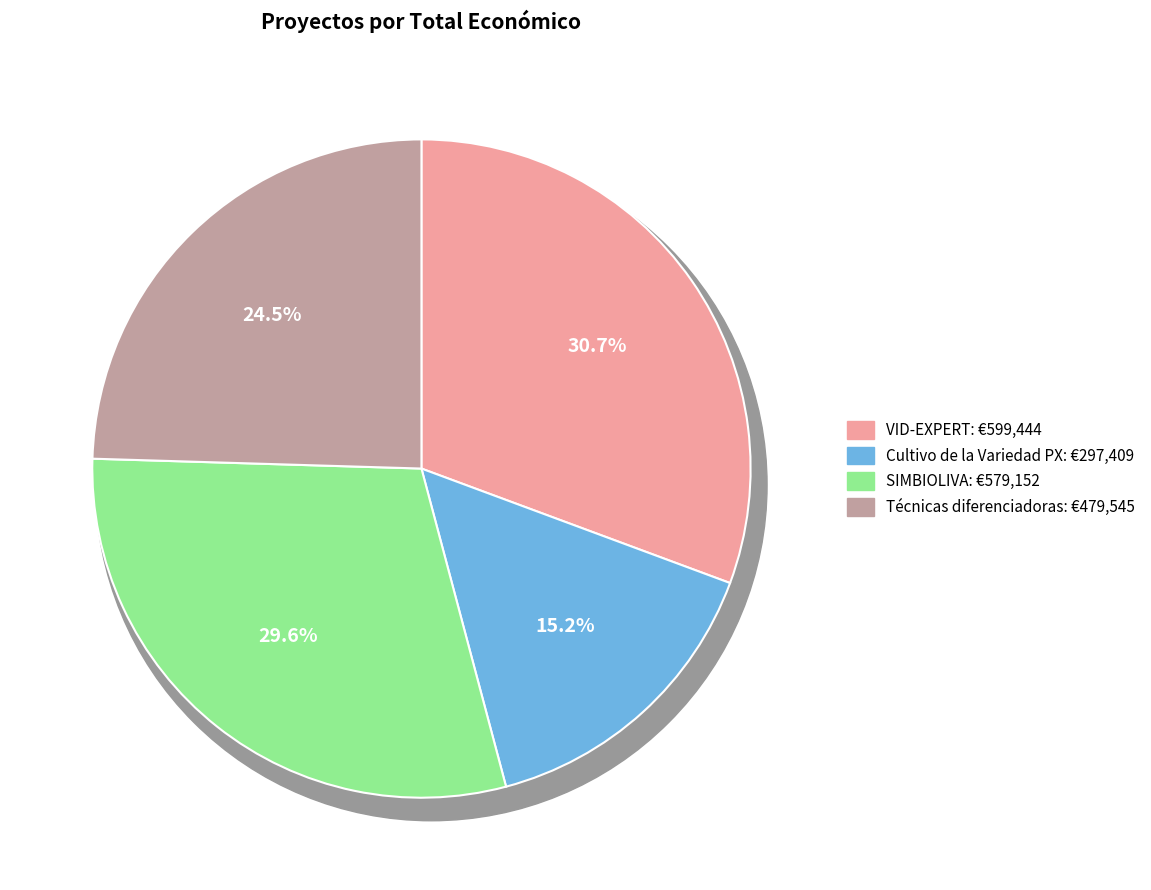

How many segments does this pie chart have?

4